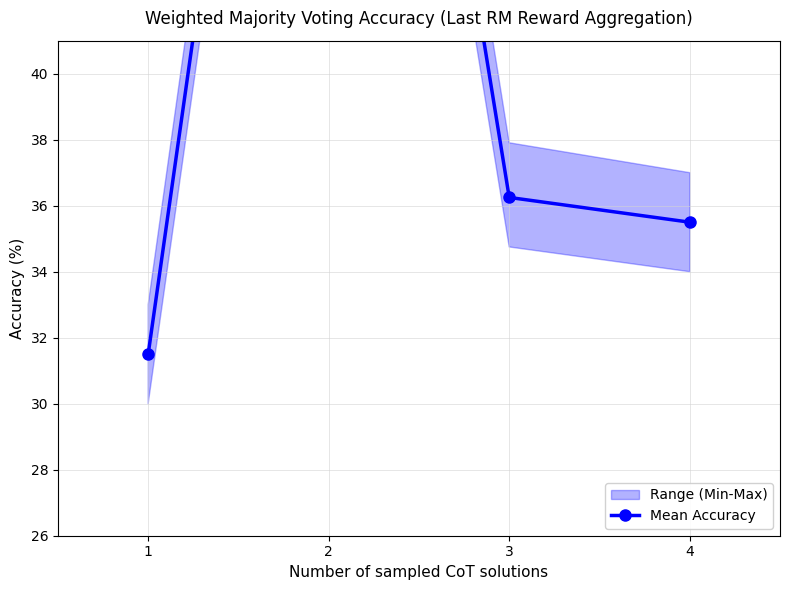

At which label is the value closest to 50?

3